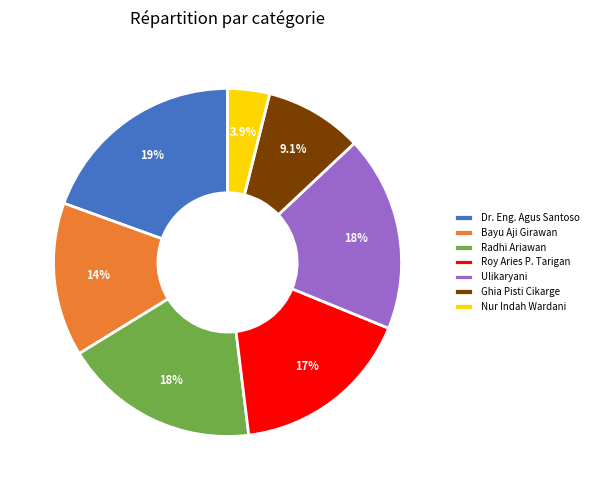

Combined, what portion of the pie is Ulikaryani and Radhi Ariawan?

36.4%